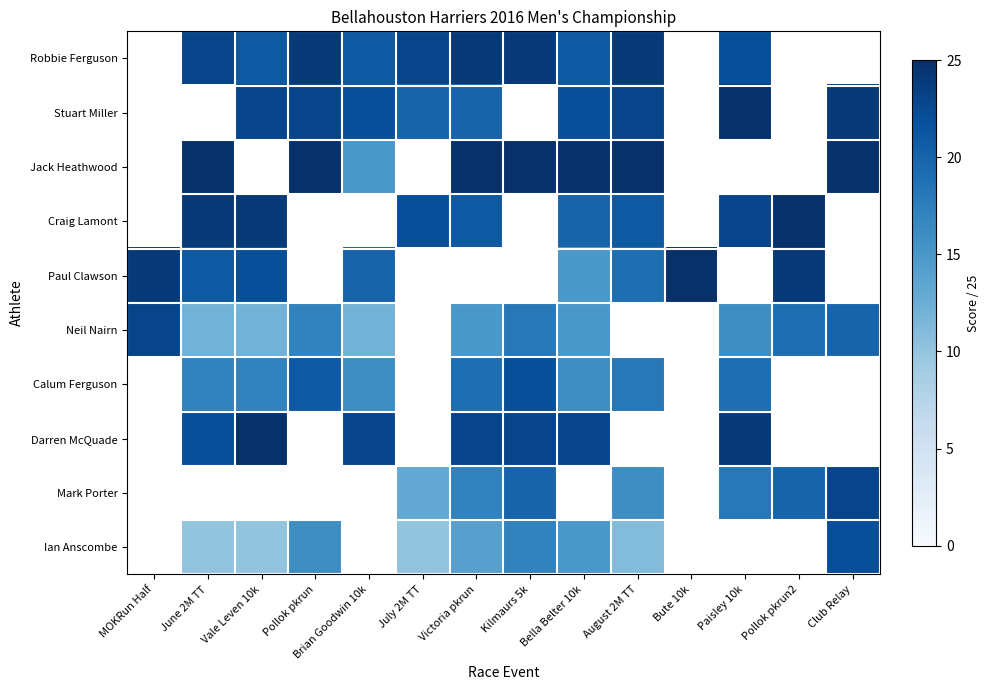

Is the value of Stuart Miller at August 2M TT greater than the value of Paul Clawson at Pollok pkrun?

No